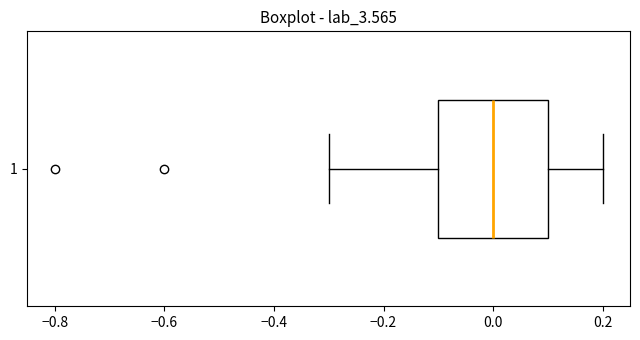

Where does the left whisker of the box at y = 1 end on the x-axis? The values are not printed on the chart, so give them approximately, as read against the axis.

-0.3